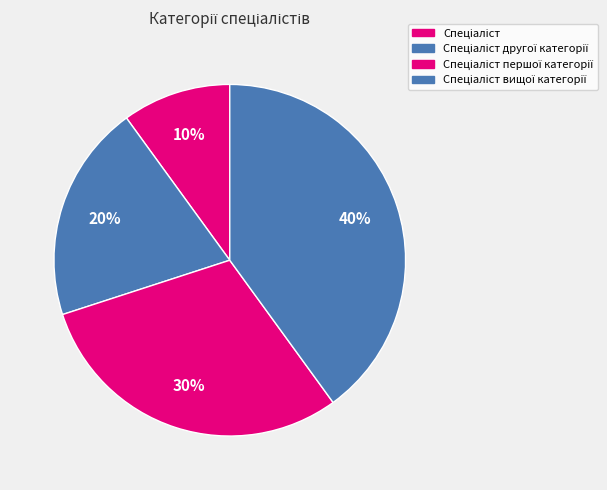

To the nearest percent, what portion does Спеціаліст першої категорії represent?

30%